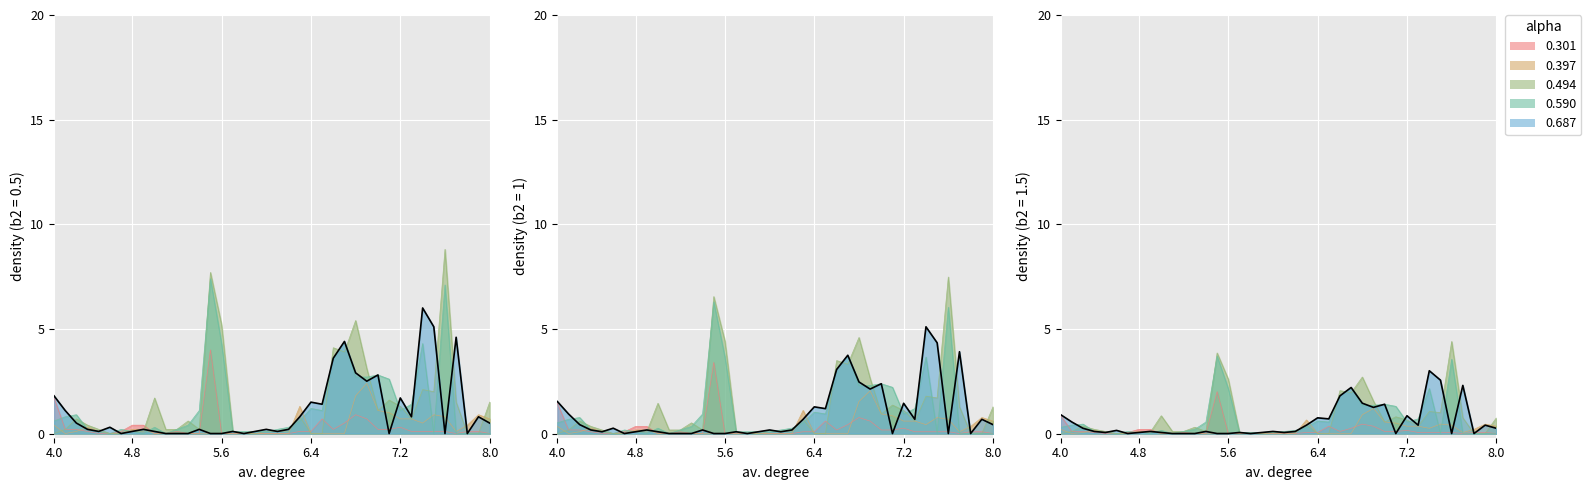

Reading left to right, transcribe all the data shown in this chart.

0.301: 1.4	0.2	0.2	0.1	0.0	0.0	0.1	0.3	0.3	0.0	0.0	0.1	0.0	0.0	3.4	0.0	0.0	0.0	0.0	0.0	0.0	0.0	0.1	0.1	0.6	0.2	0.4	0.8	0.6	0.2	0.2	0.3	0.1	0.1	0.1	0.1	0.0	0.1	0.1	0.0
0.397: 0.4	0.0	0.1	0.3	0.1	0.0	0.0	0.2	0.2	0.0	0.0	0.0	0.0	0.0	0.0	0.0	0.0	0.0	0.0	0.0	0.0	0.0	1.3	0.0	0.0	0.0	0.0	1.8	2.4	1.1	1.0	0.7	0.7	0.5	0.9	0.8	0.1	0.4	0.9	0.7
0.494: 0.0	0.2	0.7	0.4	0.2	0.0	0.0	0.1	0.1	1.7	0.2	0.2	0.6	0.2	7.7	5.2	0.1	0.0	0.0	0.1	0.1	0.1	0.8	0.0	0.0	4.1	3.9	5.4	3.1	1.1	1.6	1.3	0.7	2.1	2.0	8.8	1.5	0.0	0.0	1.5
0.590: 0.6	0.8	0.9	0.2	0.1	0.0	0.2	0.1	0.0	0.3	0.0	0.2	0.4	1.1	7.4	4.3	0.1	0.1	0.1	0.1	0.2	0.3	0.6	1.2	1.1	3.6	4.4	2.7	2.7	2.8	2.6	1.1	1.4	4.3	0.0	7.1	0.0	0.0	0.0	0.0
0.687: 1.8	1.1	0.5	0.2	0.1	0.3	0.0	0.1	0.2	0.1	0.0	0.0	0.0	0.2	0.0	0.0	0.1	0.0	0.1	0.2	0.1	0.2	0.8	1.5	1.4	3.6	4.4	2.9	2.5	2.8	0.0	1.7	0.8	6.0	5.1	0.0	4.6	0.0	0.8	0.5